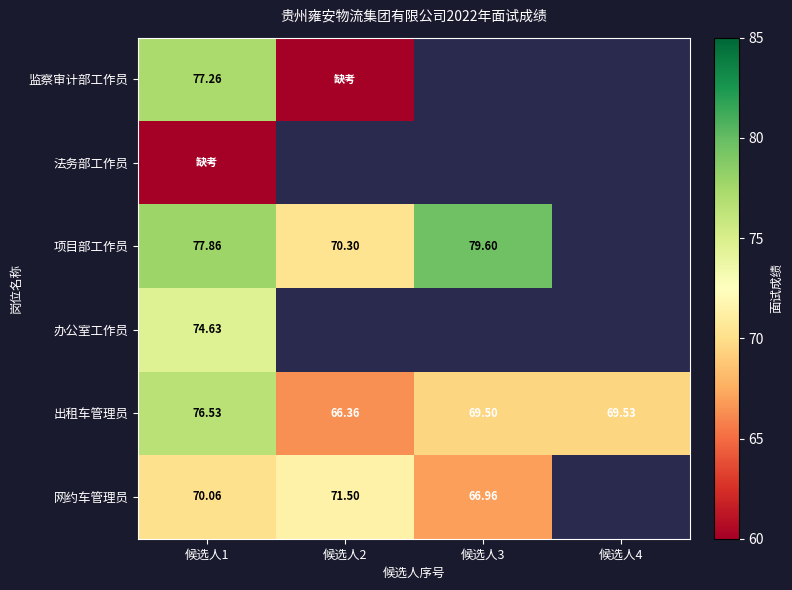

The value of 出租车管理员 at 候选人1 is 31.8. True or false?

False